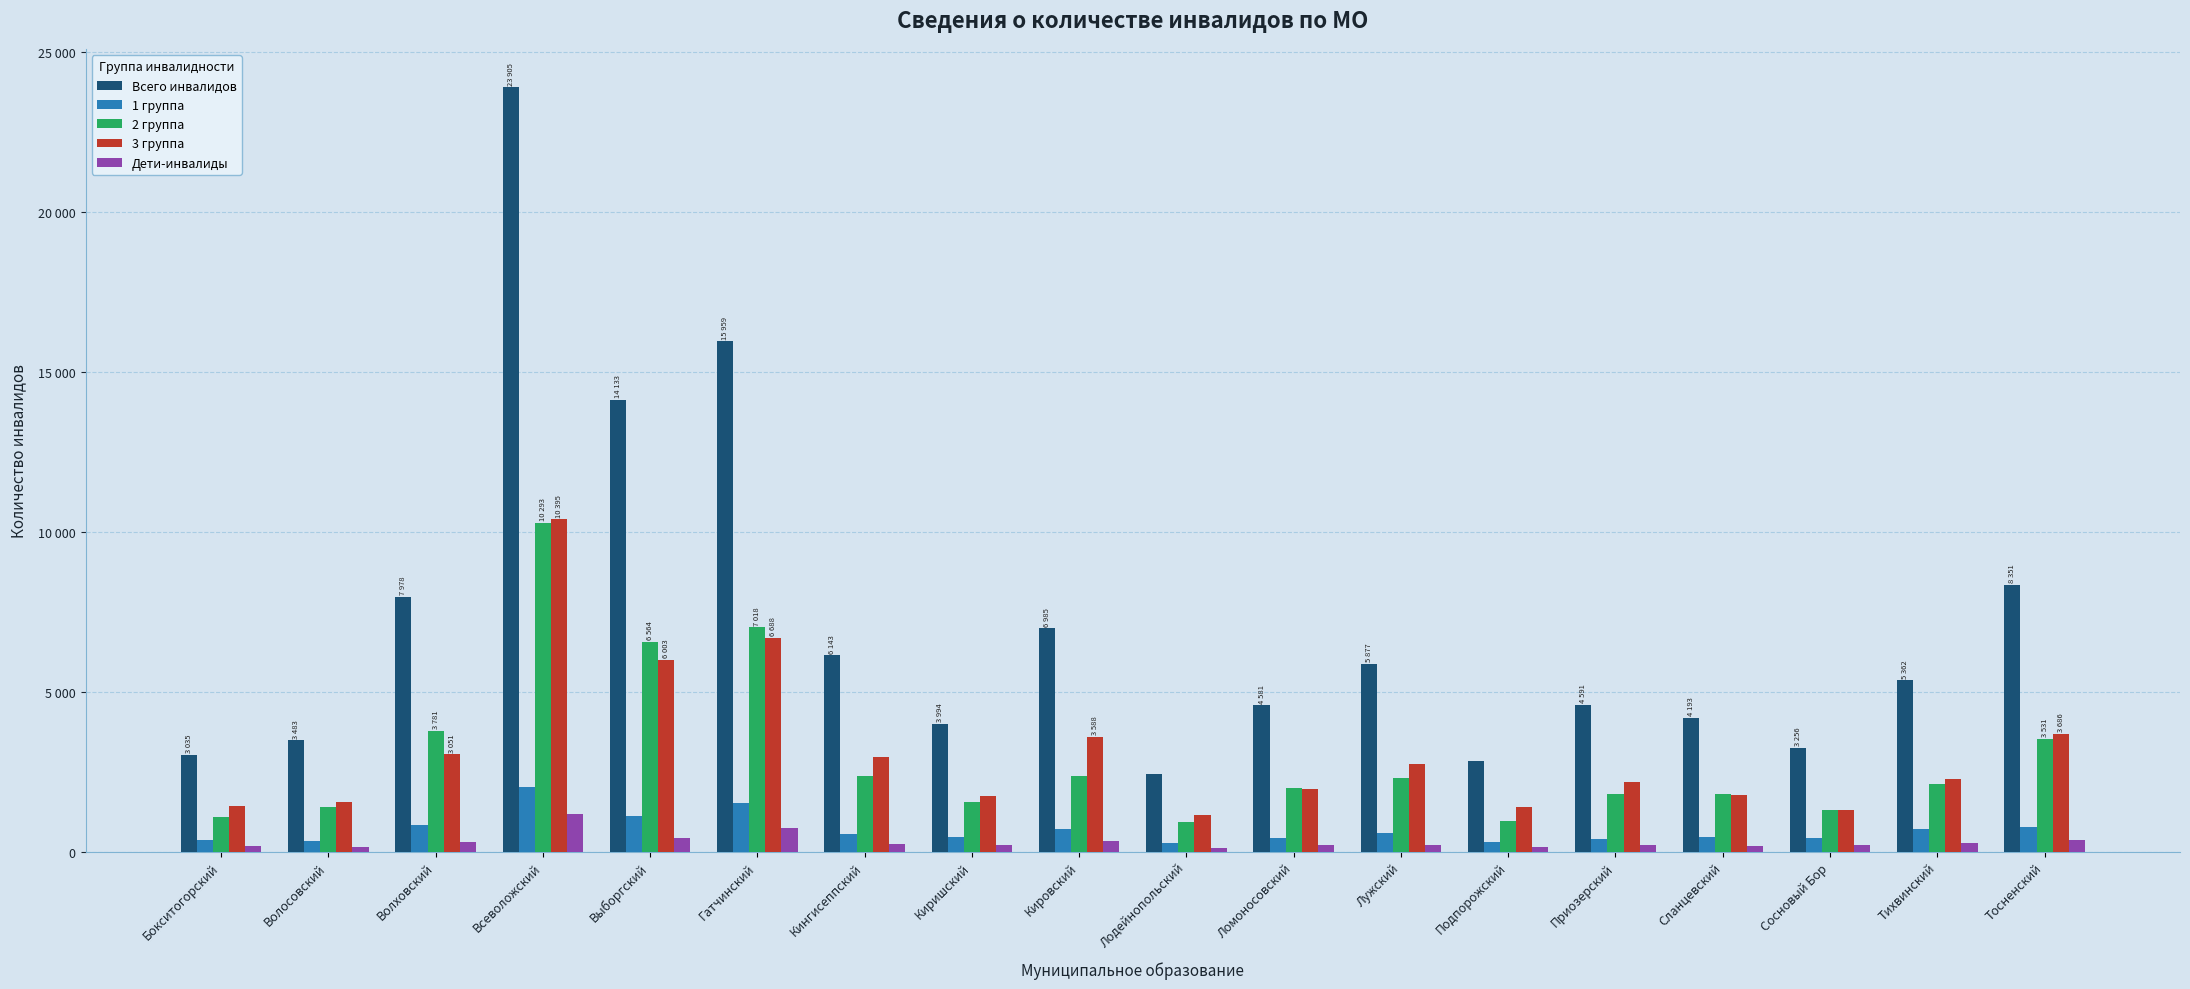

Reading left to right, what are all the values shown in this chart?

Всего инвалидов: 3035	3483	7978	23905	14133	15959	6143	3994	6985	2434	4581	5877	2832	4591	4193	3256	5362	8351
1 группа: 360	347	840	2034	1122	1521	548	462	703	260	421	598	310	400	451	424	712	766
2 группа: 1086	1413	3781	10293	6564	7018	2378	1570	2363	919	1986	2309	965	1813	1808	1320	2121	3531
3 группа: 1417	1567	3051	10395	6003	6688	2968	1756	3588	1154	1958	2754	1412	2182	1762	1294	2263	3686
Дети-инвалиды: 172	156	306	1183	444	732	249	206	331	101	216	216	145	196	172	218	266	368